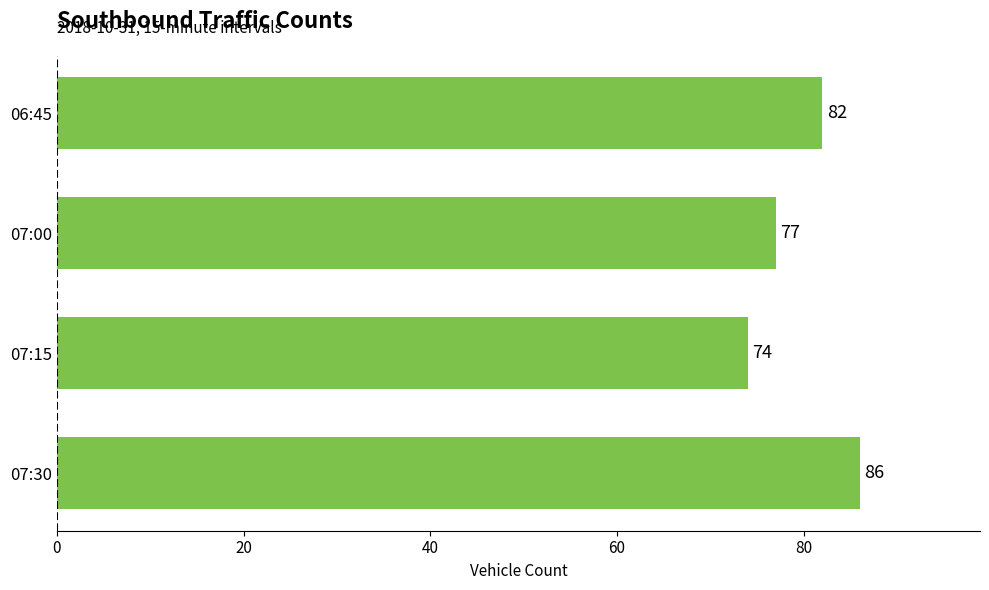

What is the maximum value shown in the chart?

86